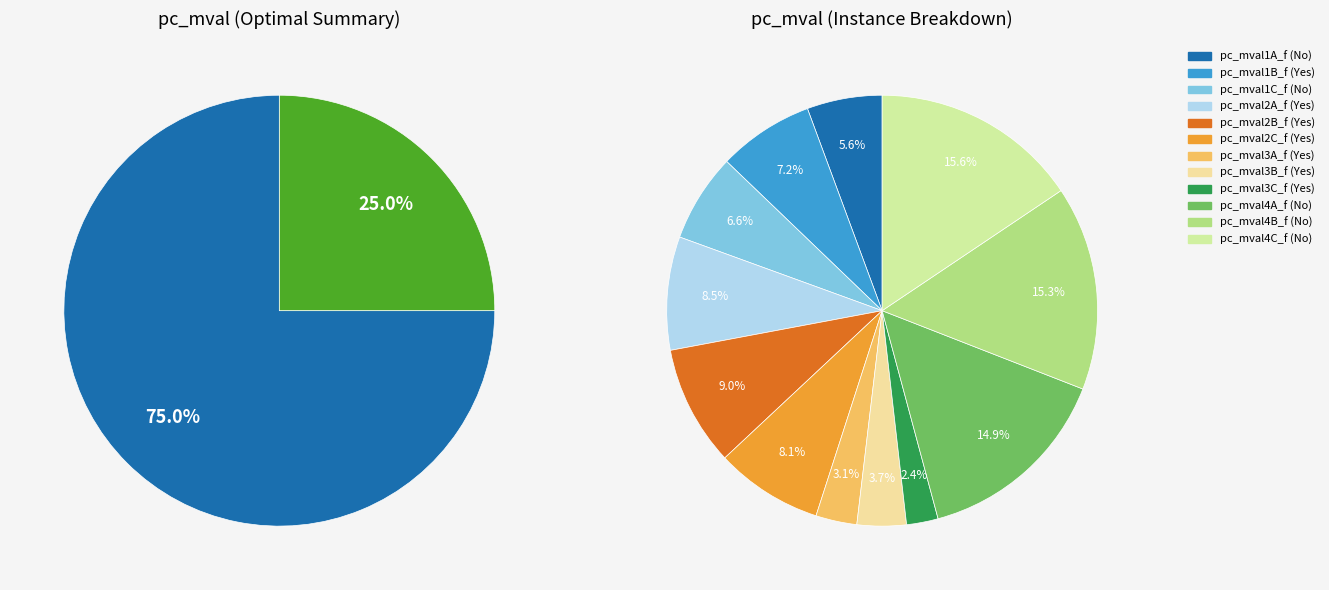

Approximately how many times larger is the value at No compared to No?

2.3